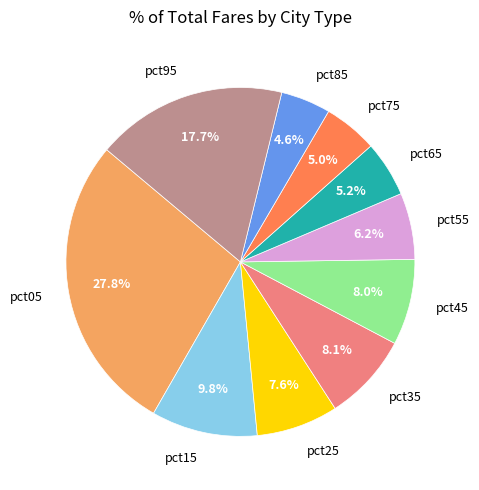

Combined, do pct45 and pct05 account for over 50%?

No